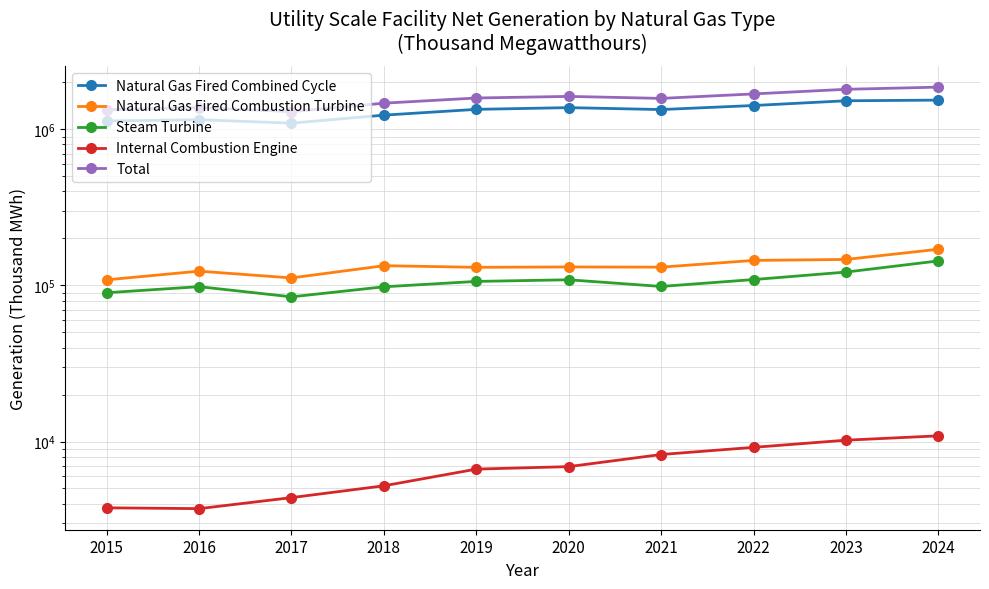

Rank the series at 2023 from lowest to highest value.

Internal Combustion Engine, Steam Turbine, Natural Gas Fired Combustion Turbine, Natural Gas Fired Combined Cycle, Total